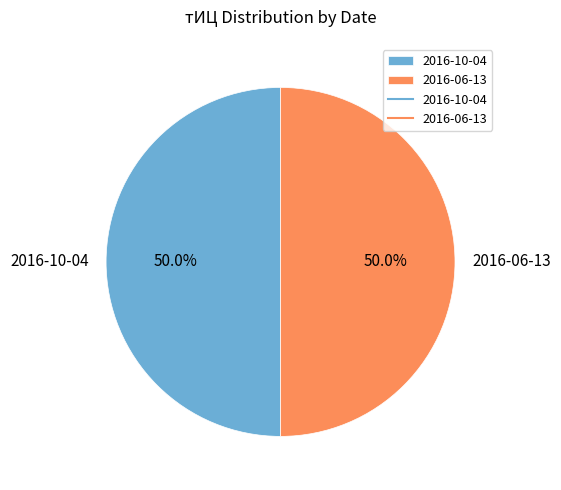

Count the number of slices in the pie.

2